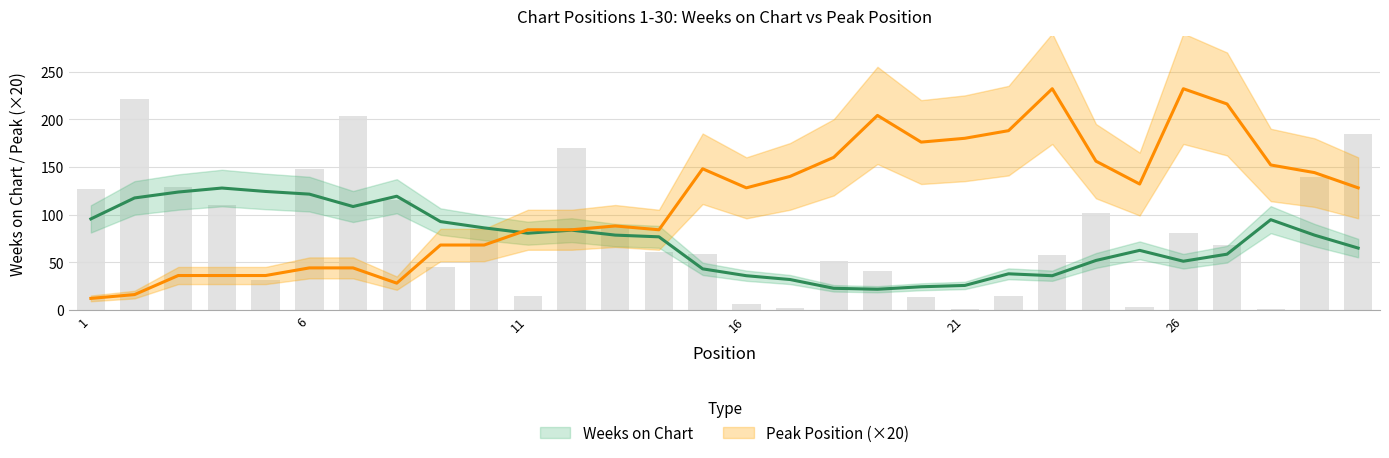

What is the difference between the values at 12 and 18?

119